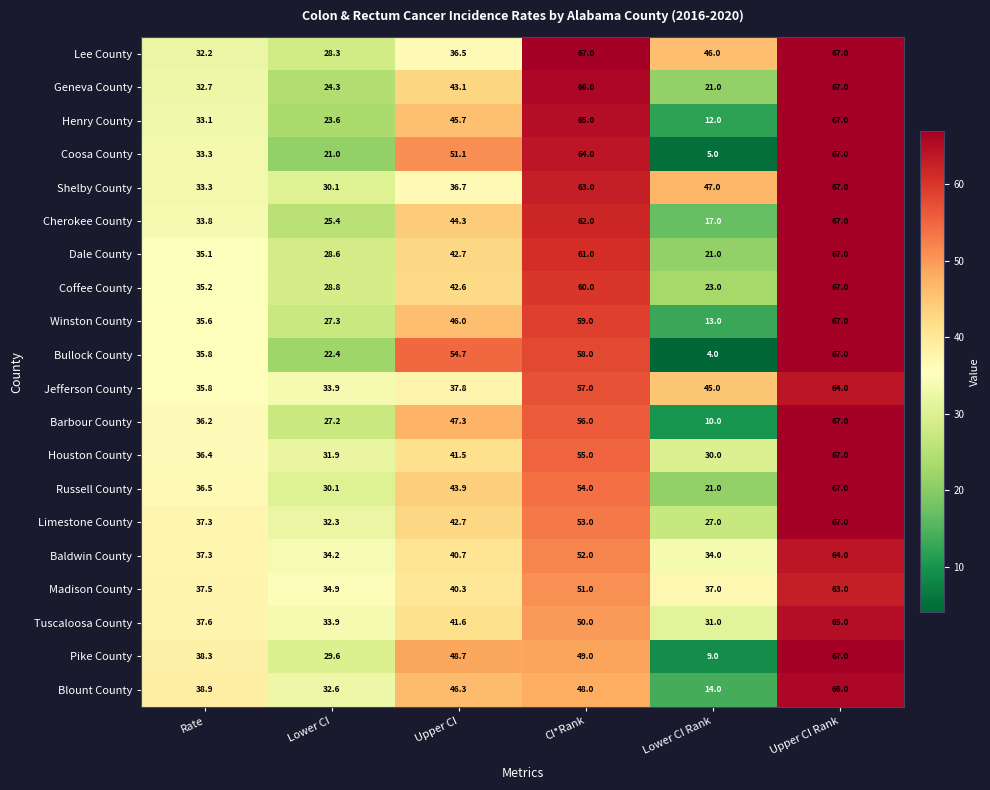

The value of Henry County at Rate is 33.1. True or false?

True